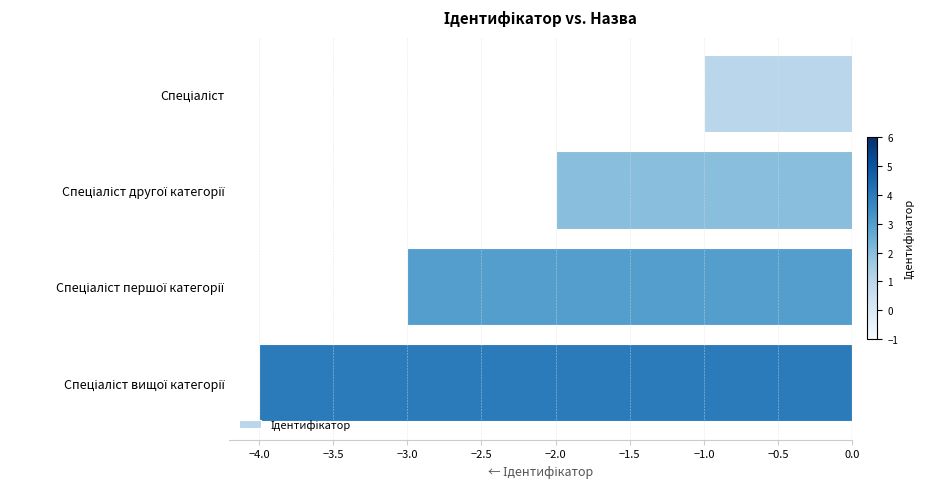

Reading top to bottom, extract all data points from this chart.

-1	-2	-3	-4